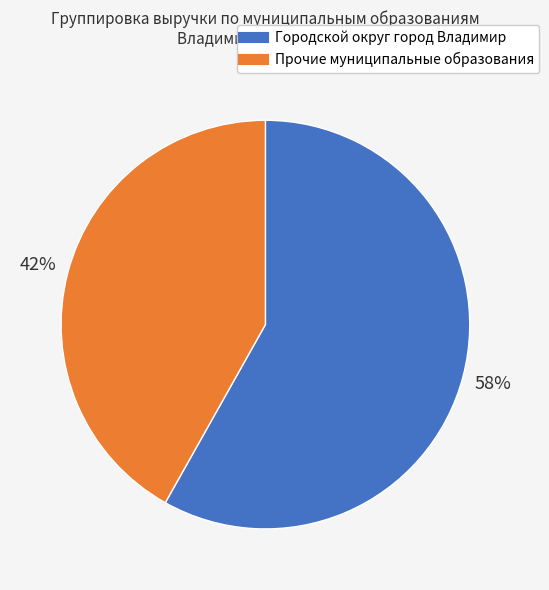

To the nearest percent, what is the average slice percentage?

50%